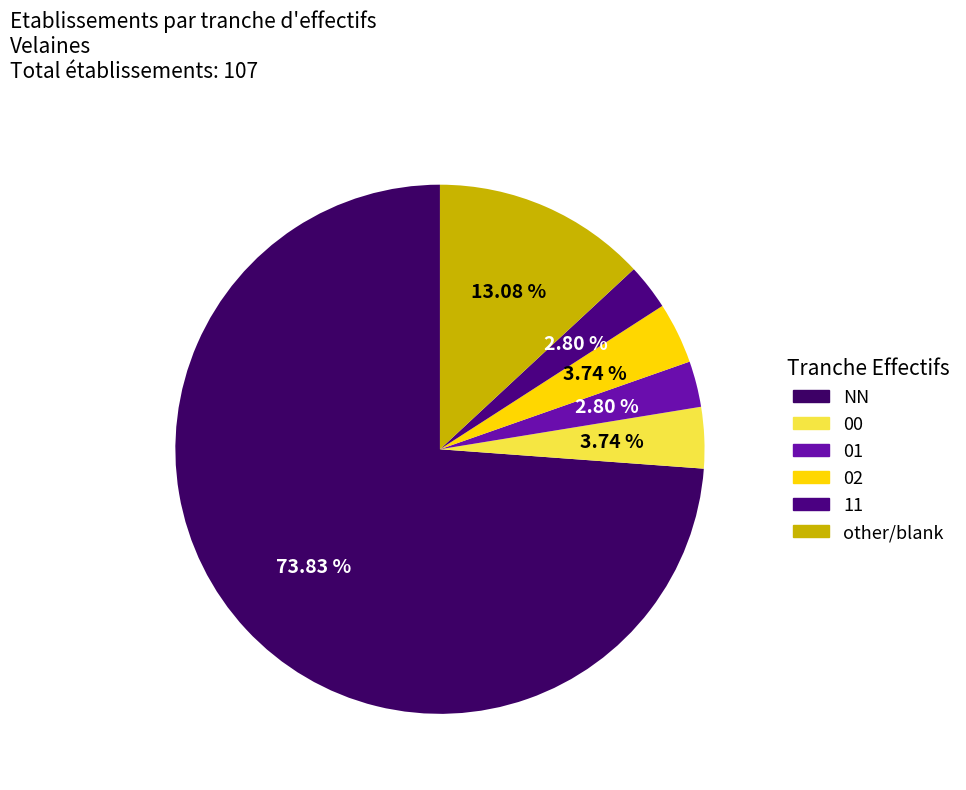

The 01 slice represents 3% of the pie. True or false?

True